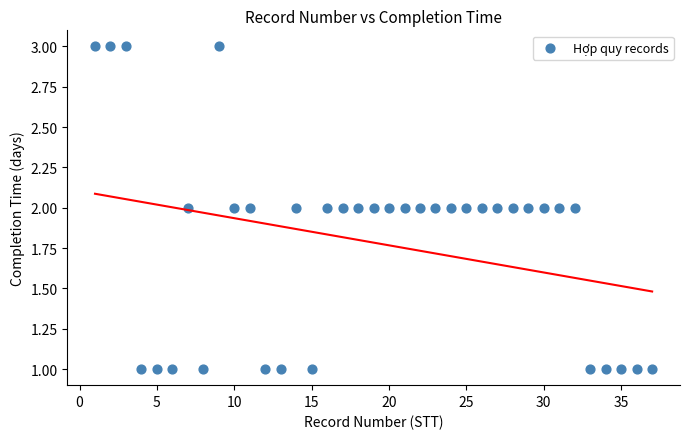

What is the range of X values (max minus min)?

36